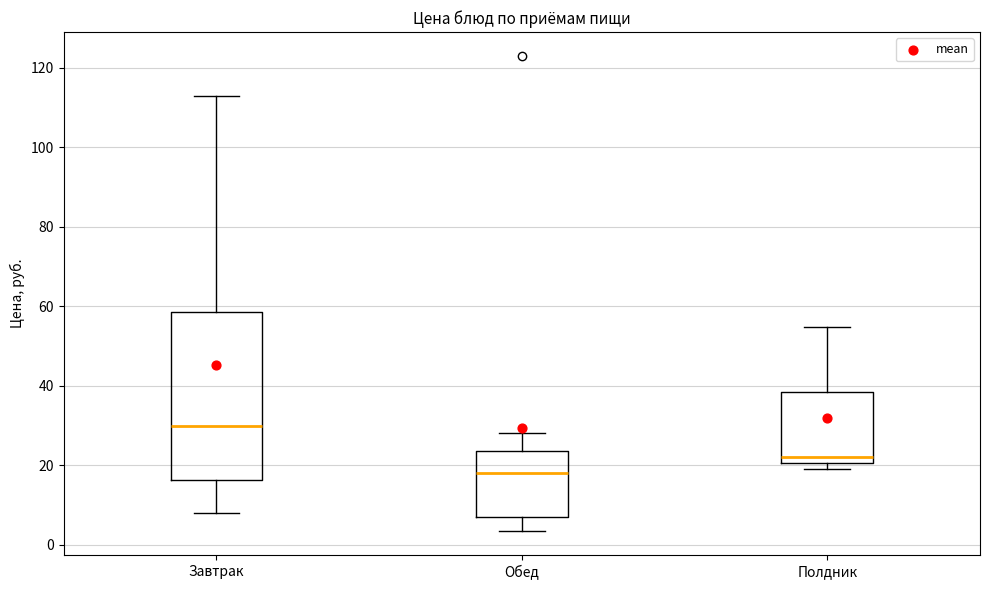

Where does the median line of the box for Завтрак sit on the y-axis? The values are not printed on the chart, so give them approximately, as read against the axis.

30